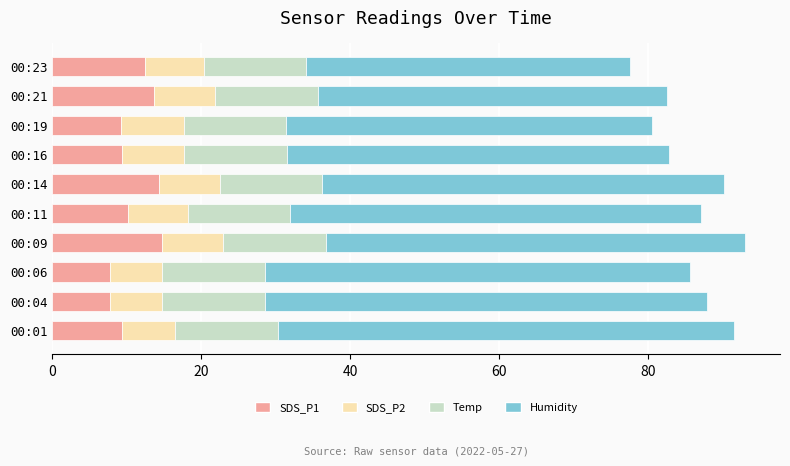

What is the average value of the SDS_P1 series?

10.9